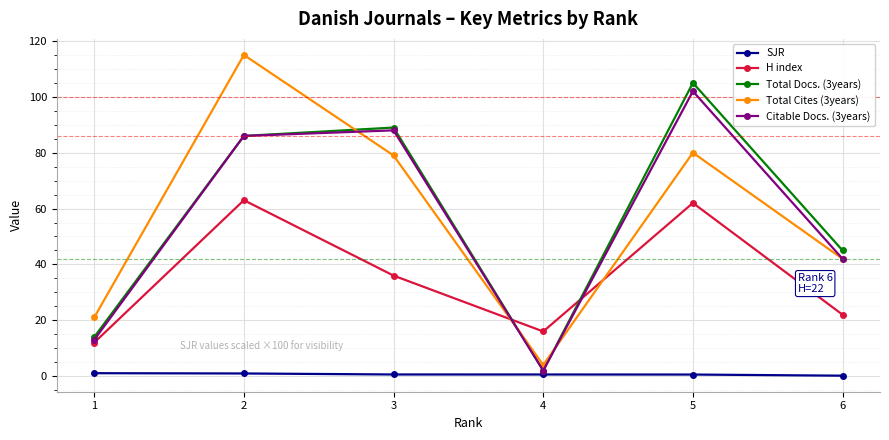

True or false: Total Cites (3years) and Total Docs. (3years) intersect in this chart.

True